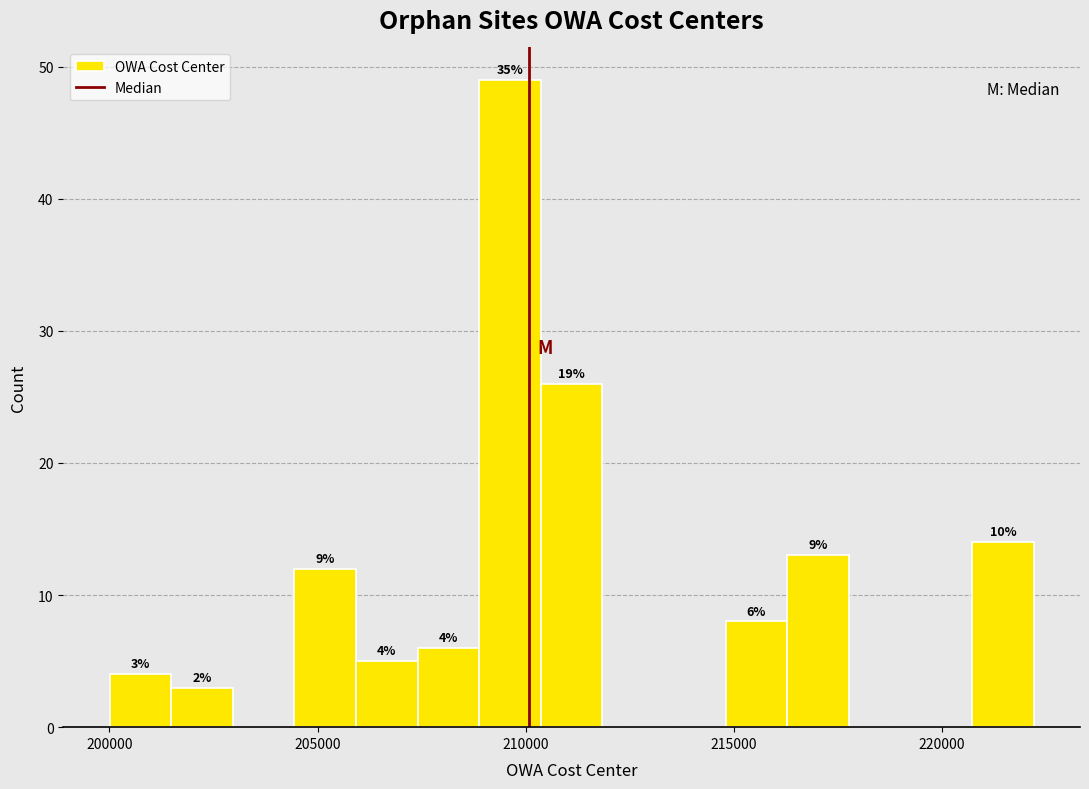

Around what value on the x-axis is the tallest bar? Give the approximate position of its centre, as read against the axis.

209500